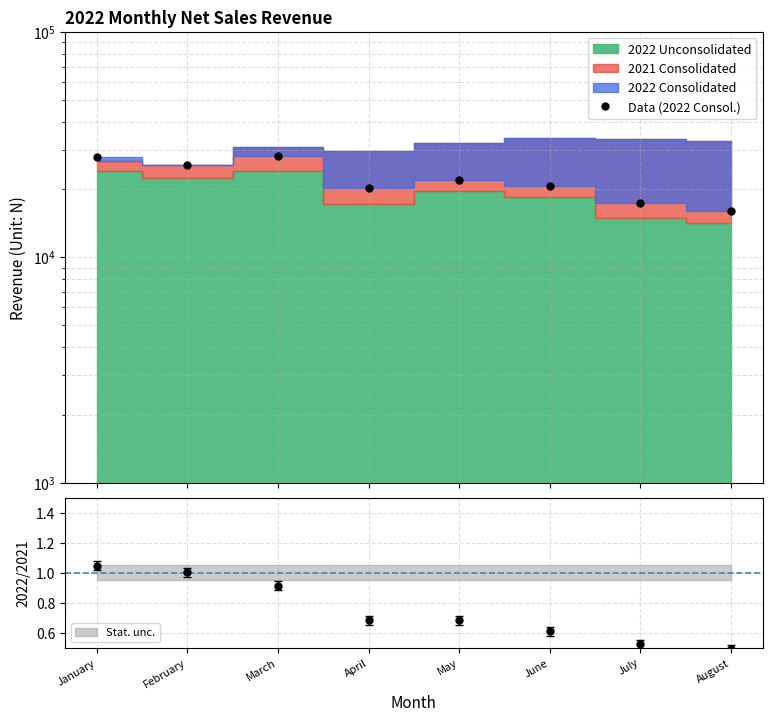

Reading left to right, extract all data points from this chart.

27823	25662	28043	20223	21971	20691	17431	16021